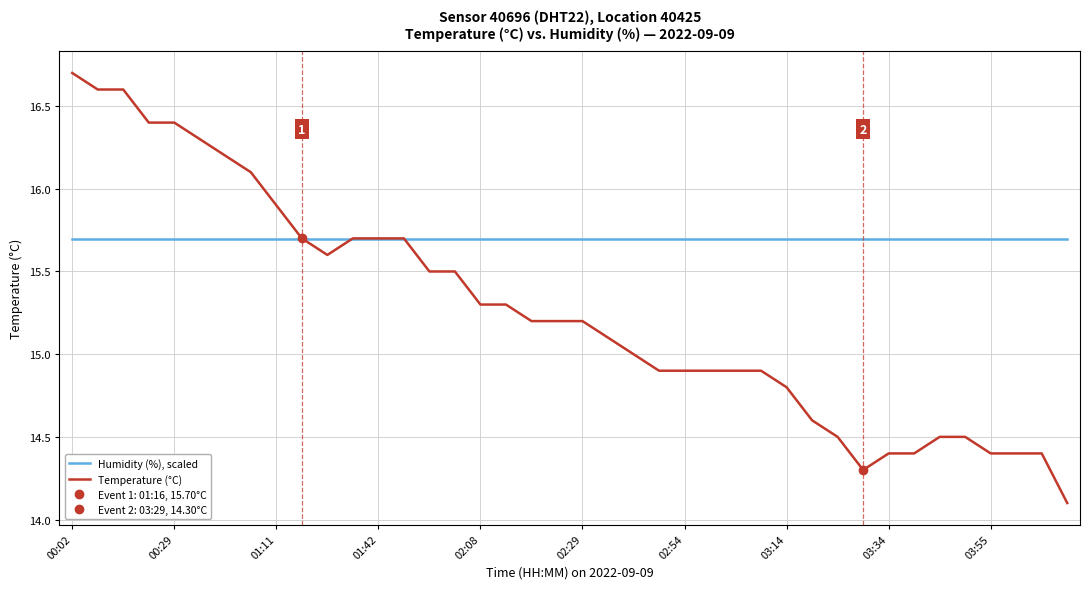

At how many categories does at least one series exceed 15?

40